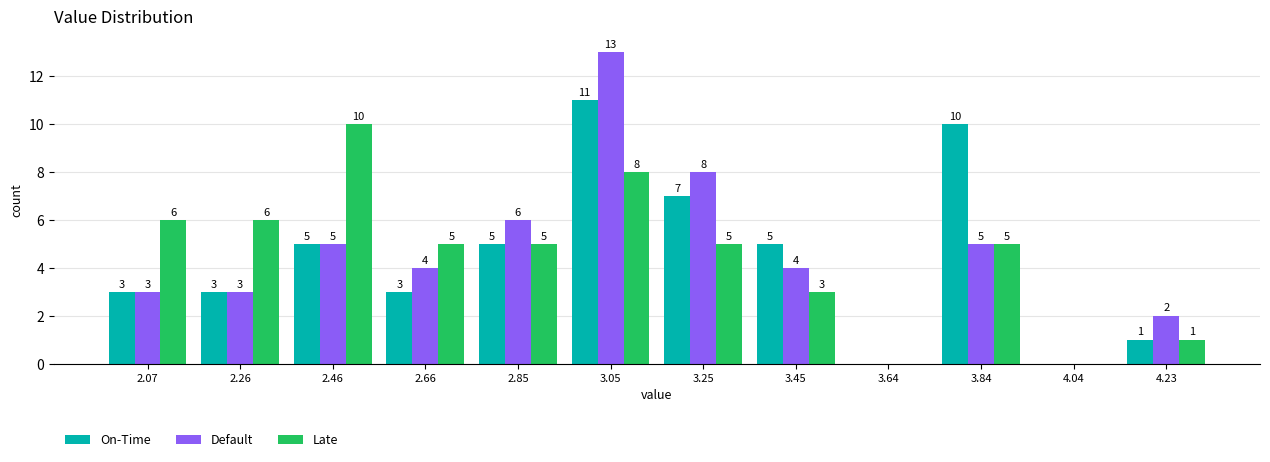

In the Late series, which range on the x-axis has the tallest bar?

2.36 to 2.56